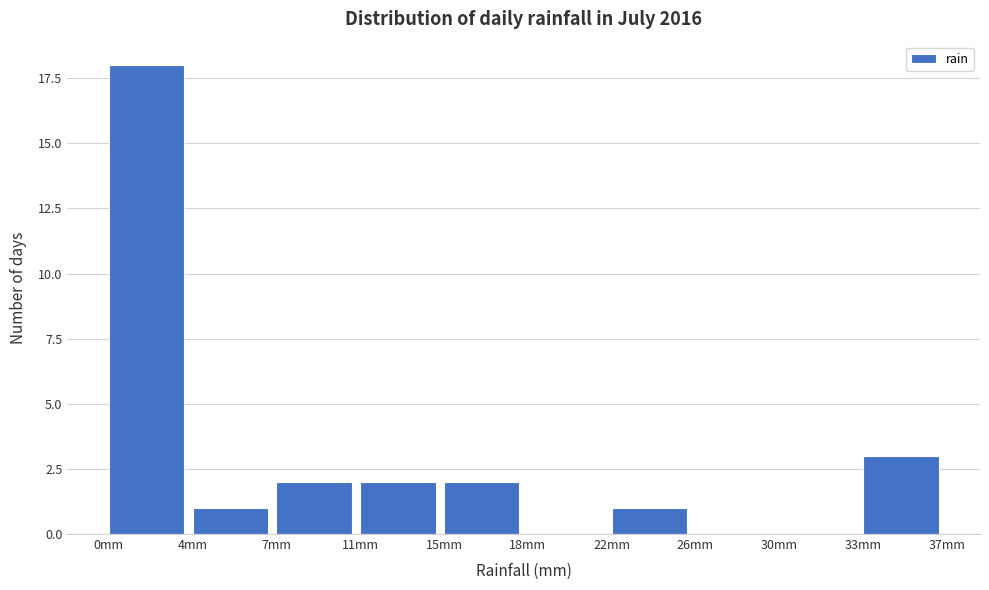

Reading right to left, transcribe all the data shown in this chart.

33mm=3	30mm=0	26mm=0	22mm=1	18mm=0	15mm=2	11mm=2	7mm=2	4mm=1	0mm=18